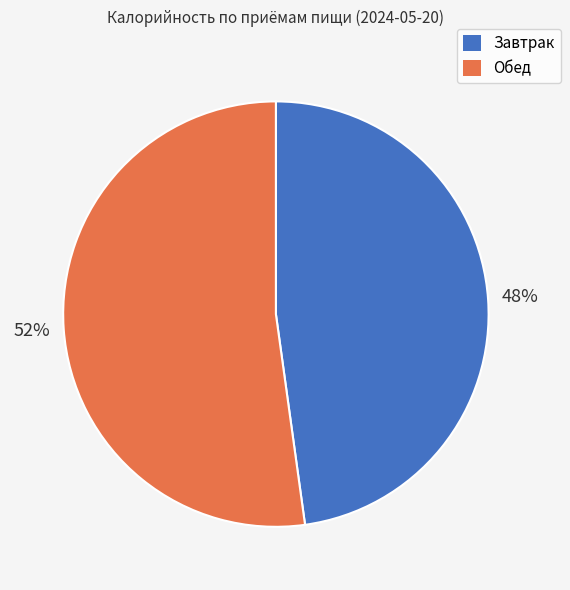

To the nearest percent, what is the difference between the largest and smallest slice percentages?

4%